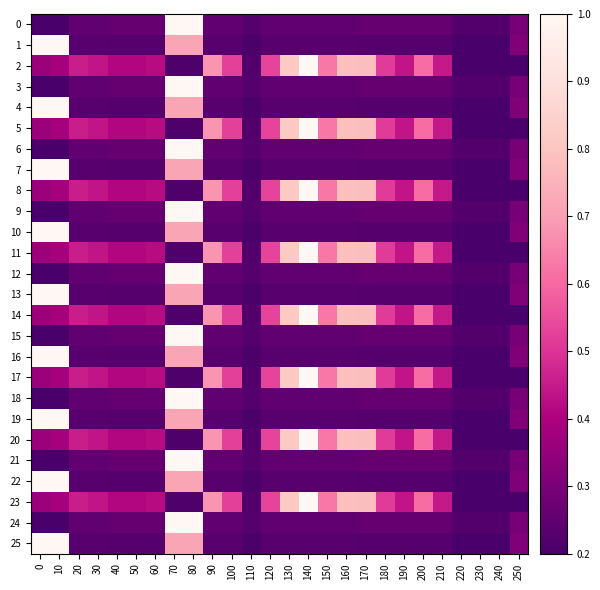

Which series changed the most between 140 and 190?

row_2